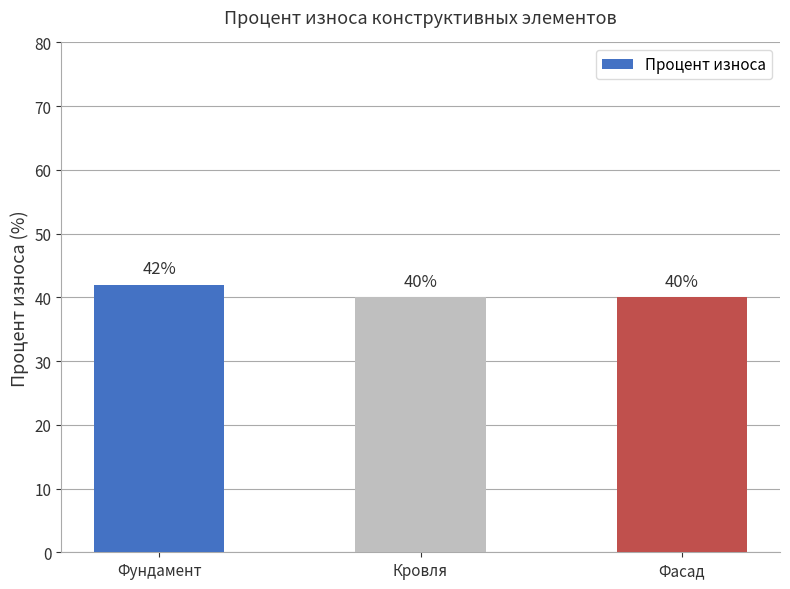

What is the sum of the values at Фасад and Кровля?

80